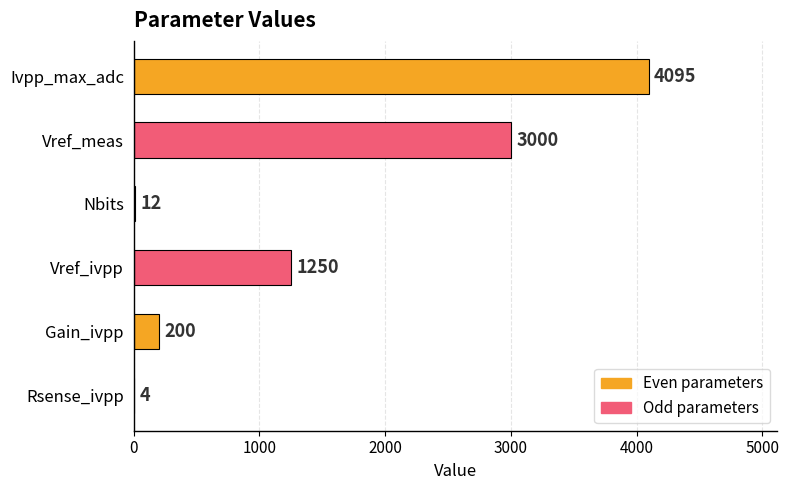

What is the sum of all values?

8561